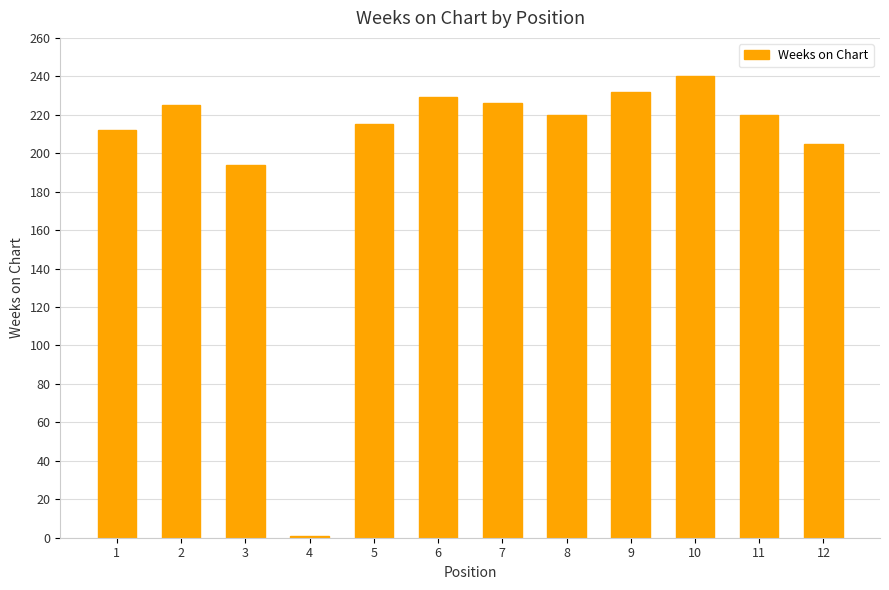

Which has a higher value, 9 or 2?

9